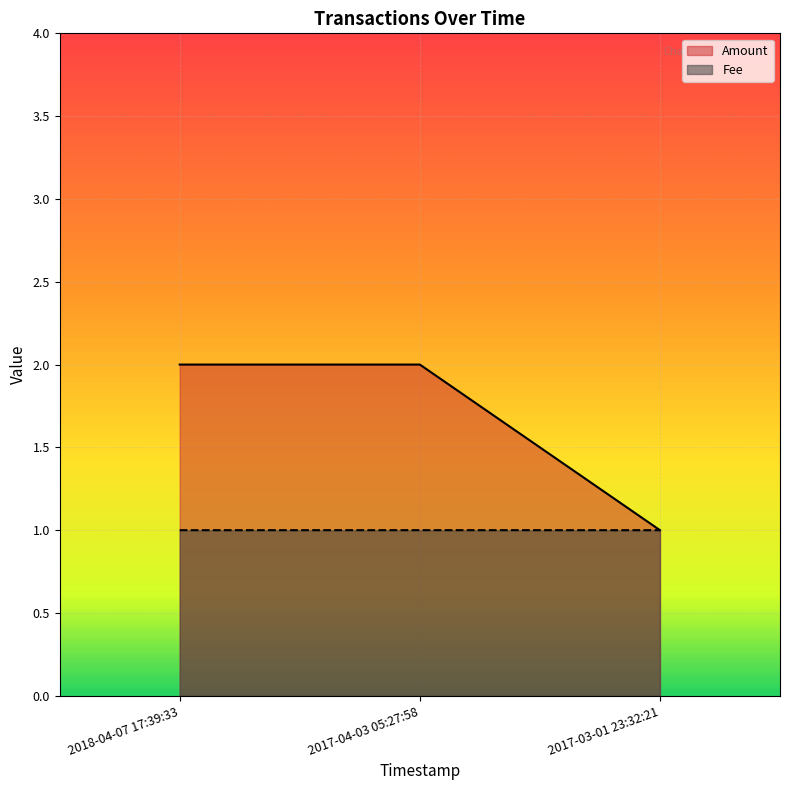

At which category does the chart reach its peak across all series?

2018-04-07 17:39:33